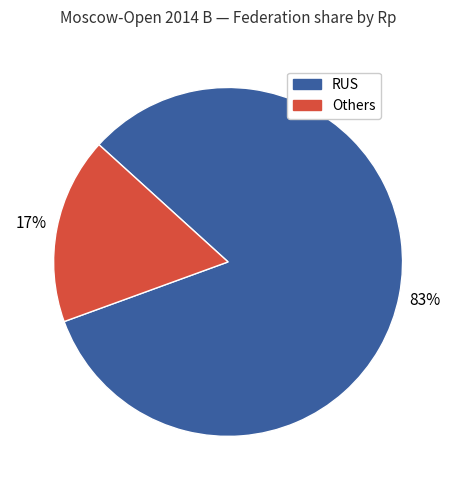

To the nearest percent, what is the combined percentage of RUS and Others?

100%